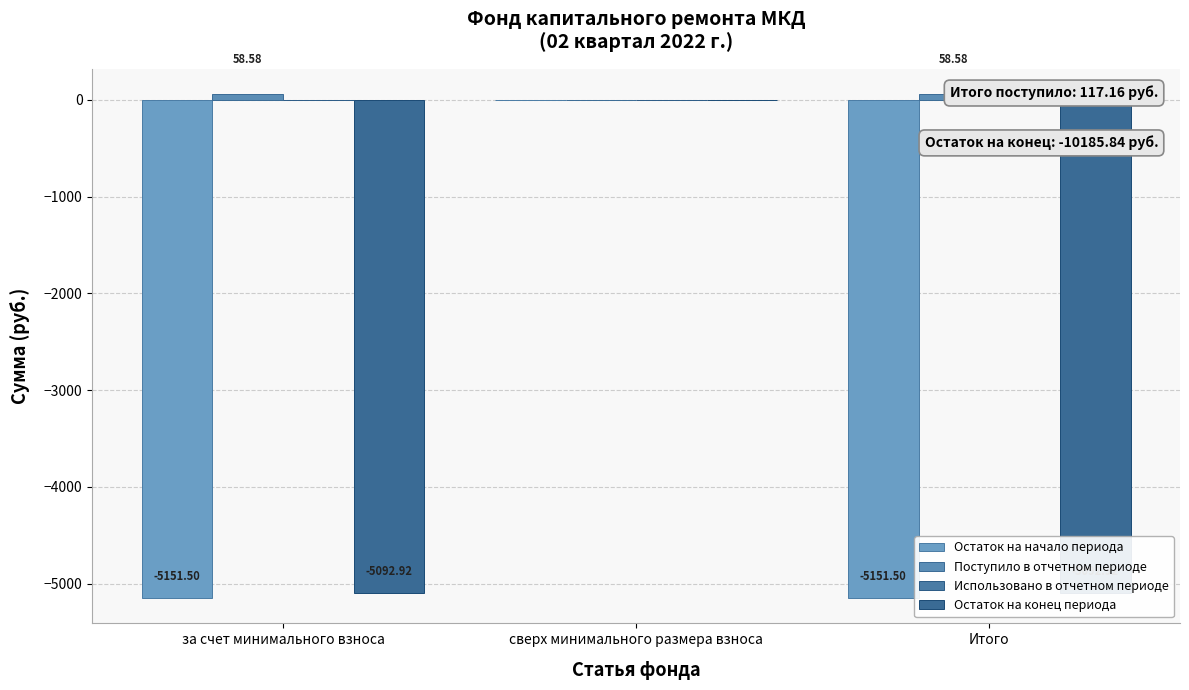

Reading left to right, extract all data points from this chart.

Остаток на начало периода: за счет минимального взноса=-5151.5	сверх минимального размера взноса=0.0	Итого=-5151.5
Поступило в отчетном периоде: за счет минимального взноса=58.6	сверх минимального размера взноса=0.0	Итого=58.6
Использовано в отчетном периоде: за счет минимального взноса=0.0	сверх минимального размера взноса=0.0	Итого=0.0
Остаток на конец периода: за счет минимального взноса=-5092.9	сверх минимального размера взноса=0.0	Итого=-5092.9